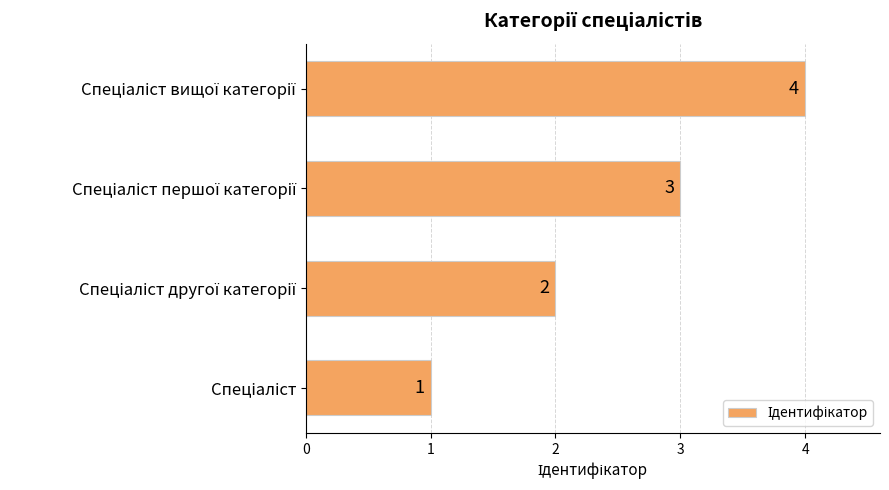

Count the values in the range 2 to 4.

3